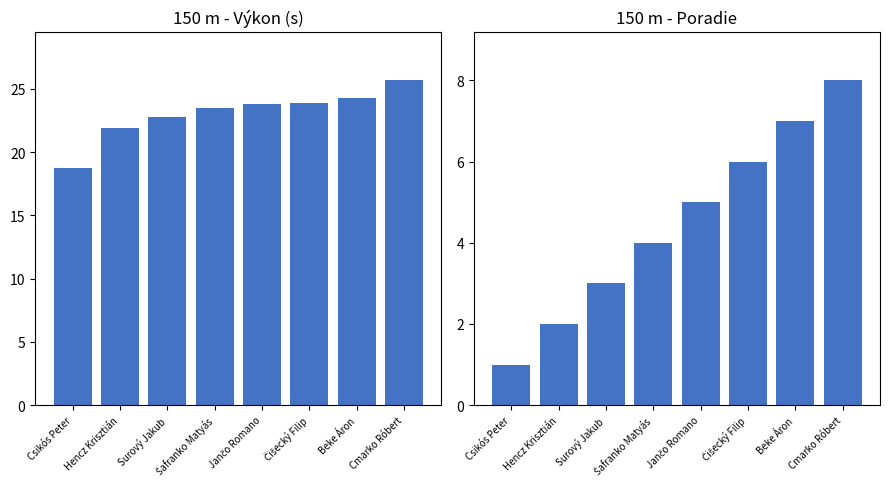

Reading left to right, extract all data points from this chart.

Výkon: 18.7	21.9	22.8	23.4	23.8	23.9	24.3	25.7
Poradie: 1.0	2.0	3.0	4.0	5.0	6.0	7.0	8.0